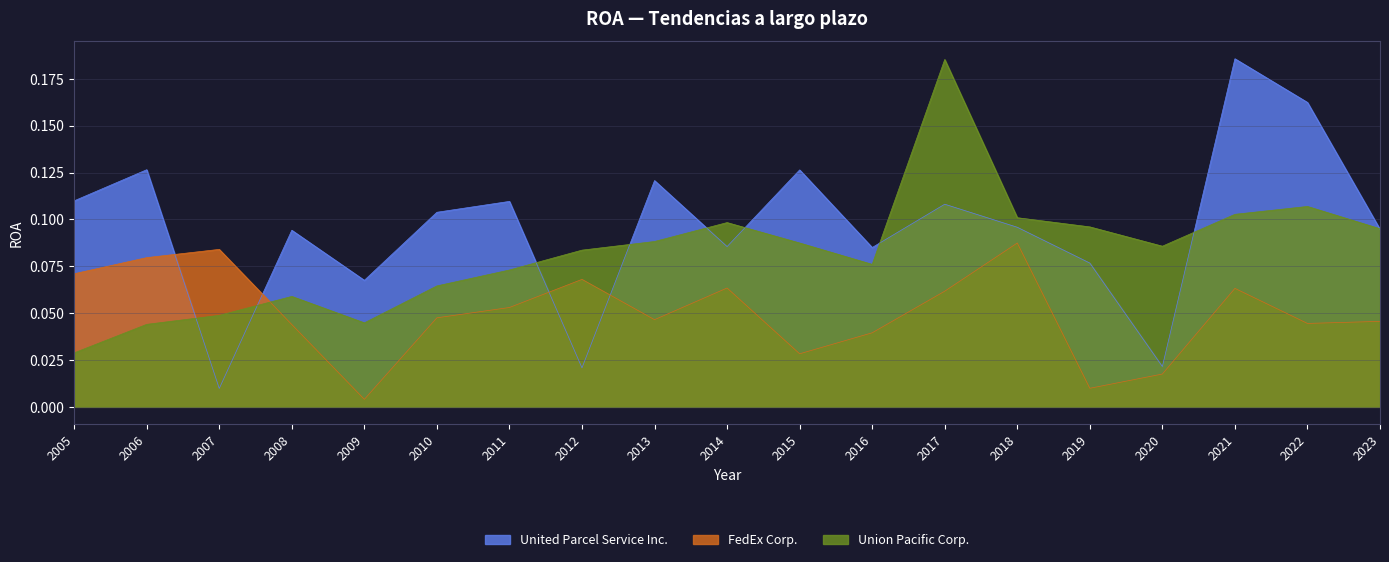

Reading right to left, list all the values displayed in this chart.

United Parcel Service Inc.: 2023=0.1	2022=0.2	2021=0.2	2020=0.0	2019=0.1	2018=0.1	2017=0.1	2016=0.1	2015=0.1	2014=0.1	2013=0.1	2012=0.0	2011=0.1	2010=0.1	2009=0.1	2008=0.1	2007=0.0	2006=0.1	2005=0.1
FedEx Corp.: 2023=0.0	2022=0.0	2021=0.1	2020=0.0	2019=0.0	2018=0.1	2017=0.1	2016=0.0	2015=0.0	2014=0.1	2013=0.0	2012=0.1	2011=0.1	2010=0.0	2009=0.0	2008=0.0	2007=0.1	2006=0.1	2005=0.1
Union Pacific Corp.: 2023=0.1	2022=0.1	2021=0.1	2020=0.1	2019=0.1	2018=0.1	2017=0.2	2016=0.1	2015=0.1	2014=0.1	2013=0.1	2012=0.1	2011=0.1	2010=0.1	2009=0.0	2008=0.1	2007=0.0	2006=0.0	2005=0.0